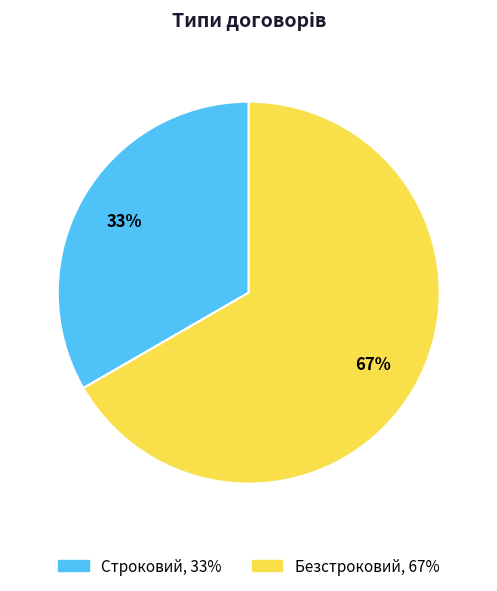

The Безстроковий slice represents 72% of the pie. True or false?

False